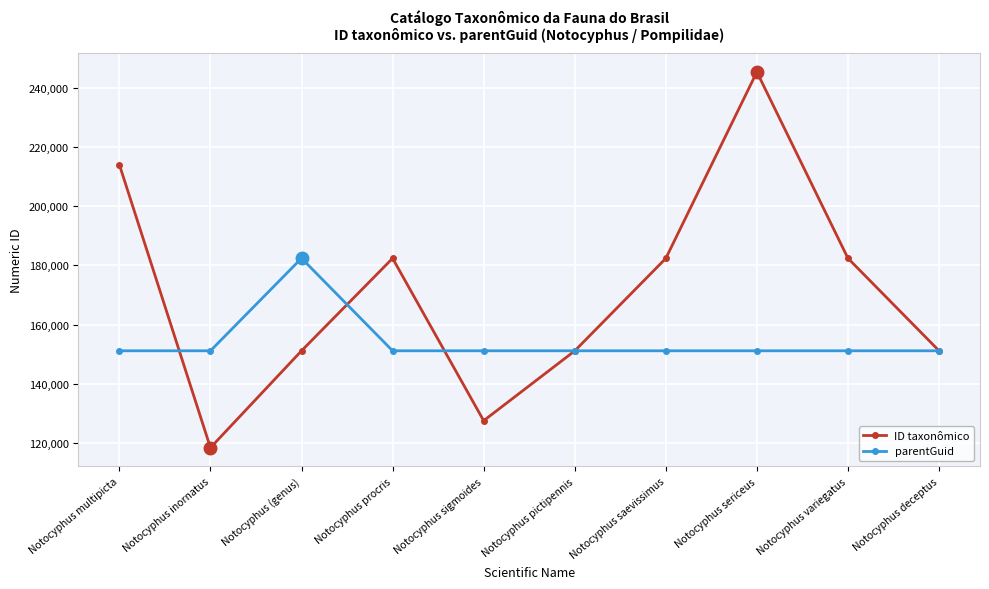

Does the chart have visible grid lines?

Yes